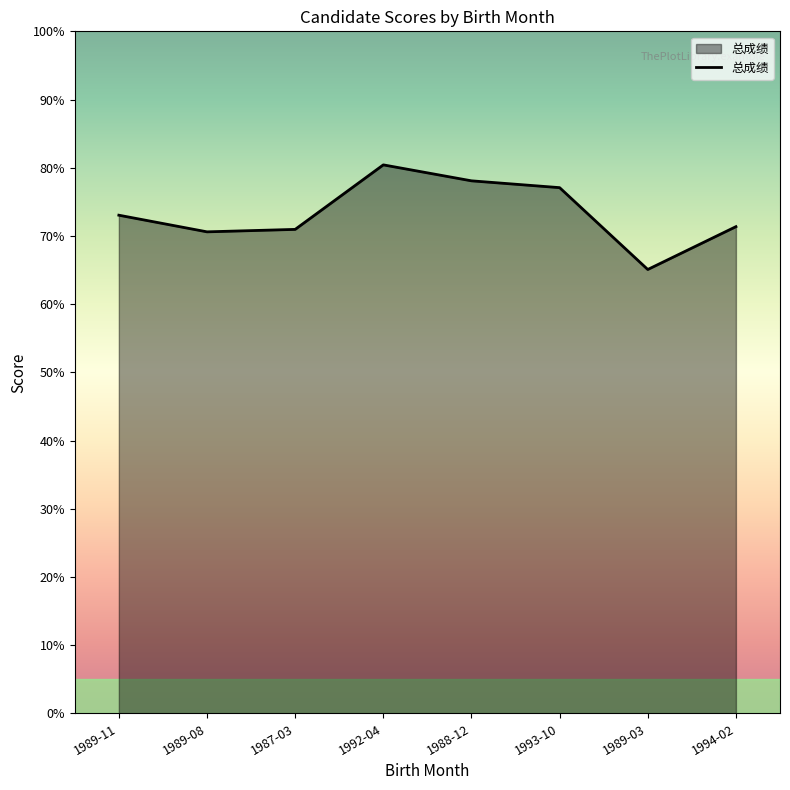

True or false: the data shows 70.6 at 1989-08.

True